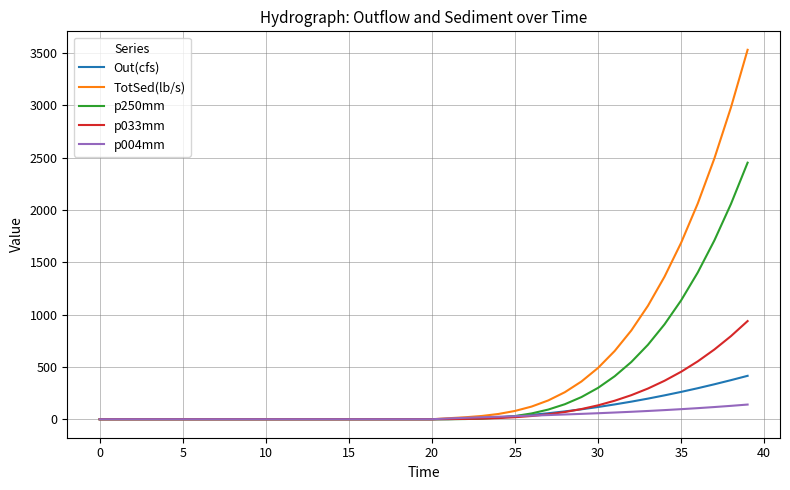

What is the sum of all Out(cfs) values?

2866.3